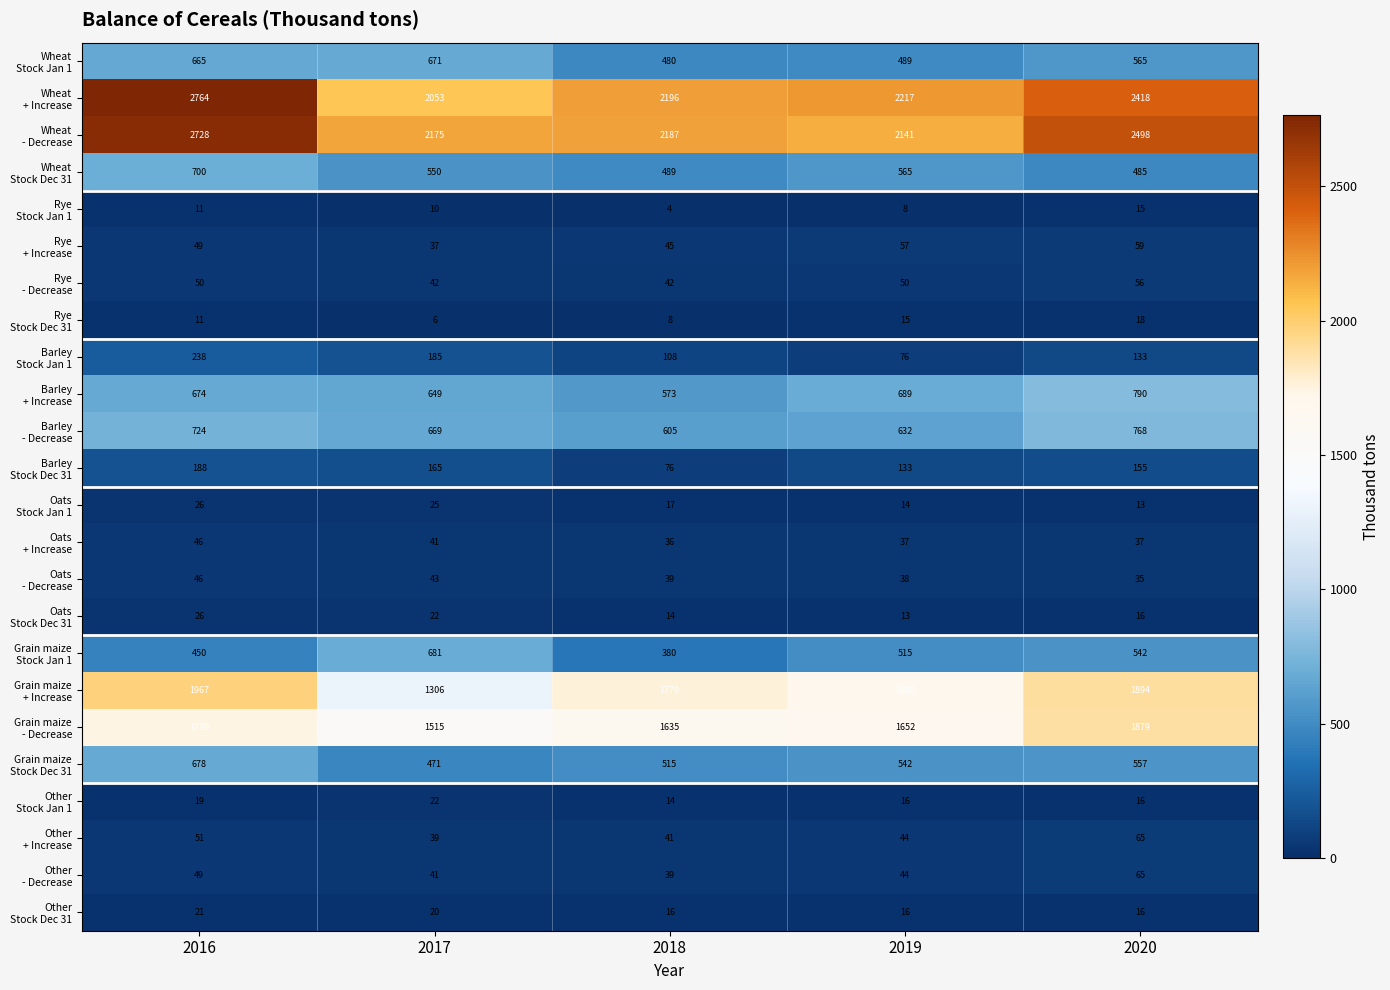

Count the number of categories in the chart.

5